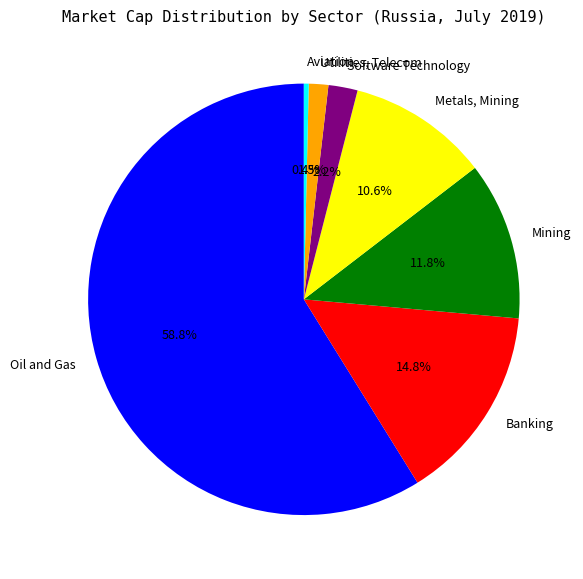

True or false: Mining accounts for 12% of the total.

True